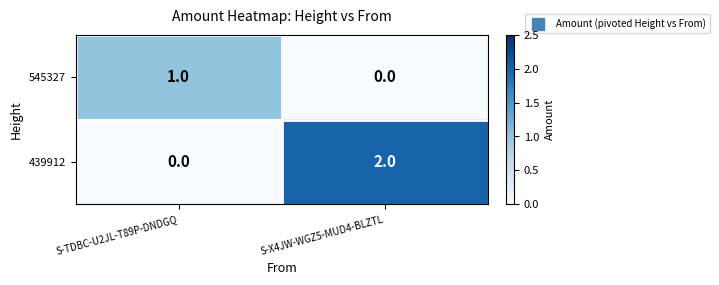

Where is 439912 nearest to the value 1?

S-TDBC-U2JL-T89P-DNDGQ